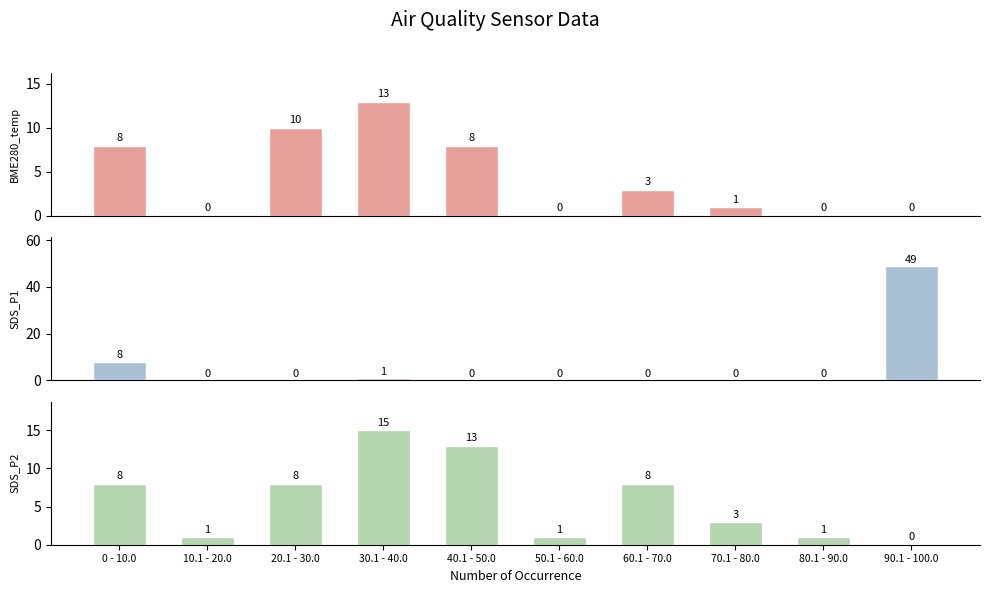

List the series in order of their peak value, lowest first.

BME280_temperature, SDS_P2, SDS_P1